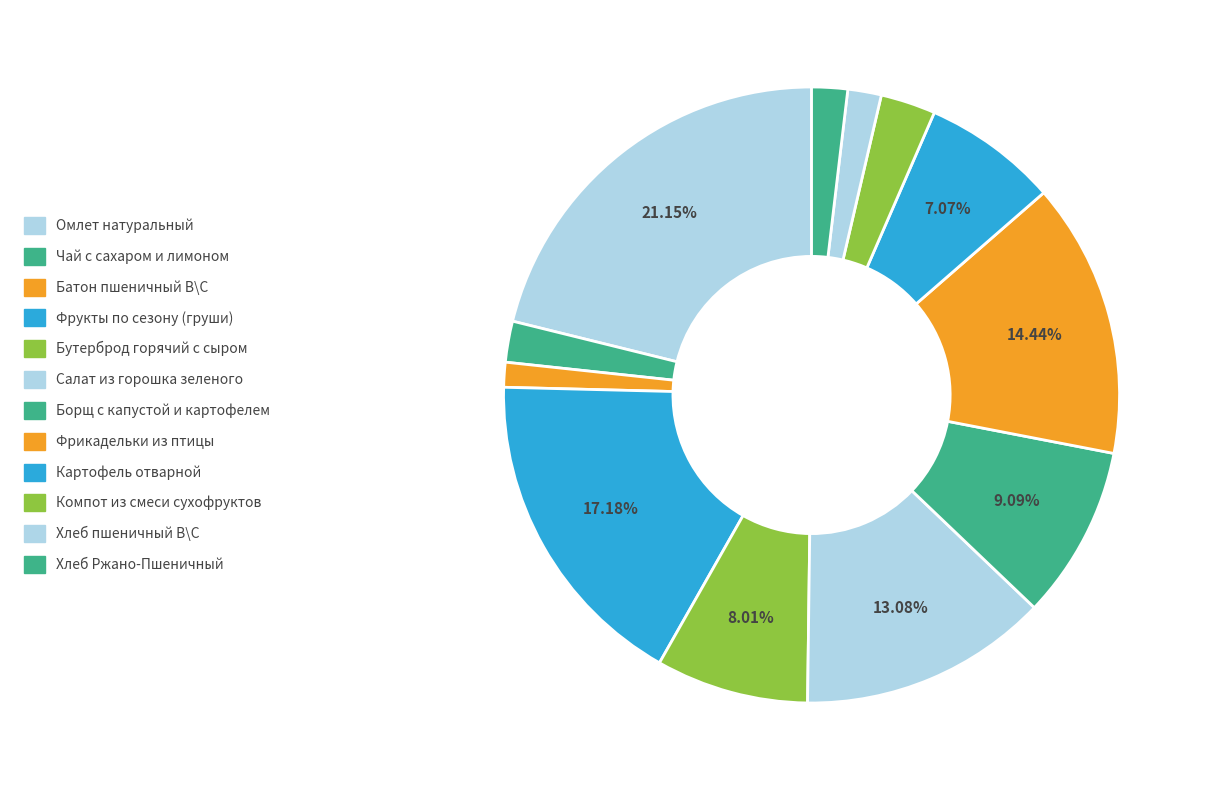

Is Фрукты по сезону (груши) the majority of the pie?

No